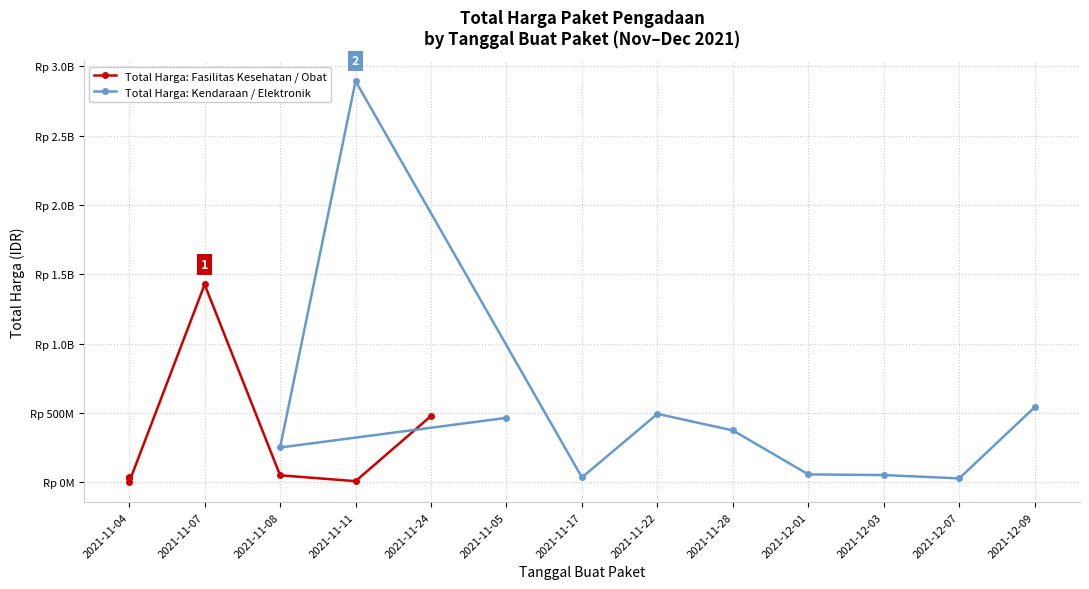

Which has a higher value, 2021-11-08 or 2021-11-24?

2021-11-24